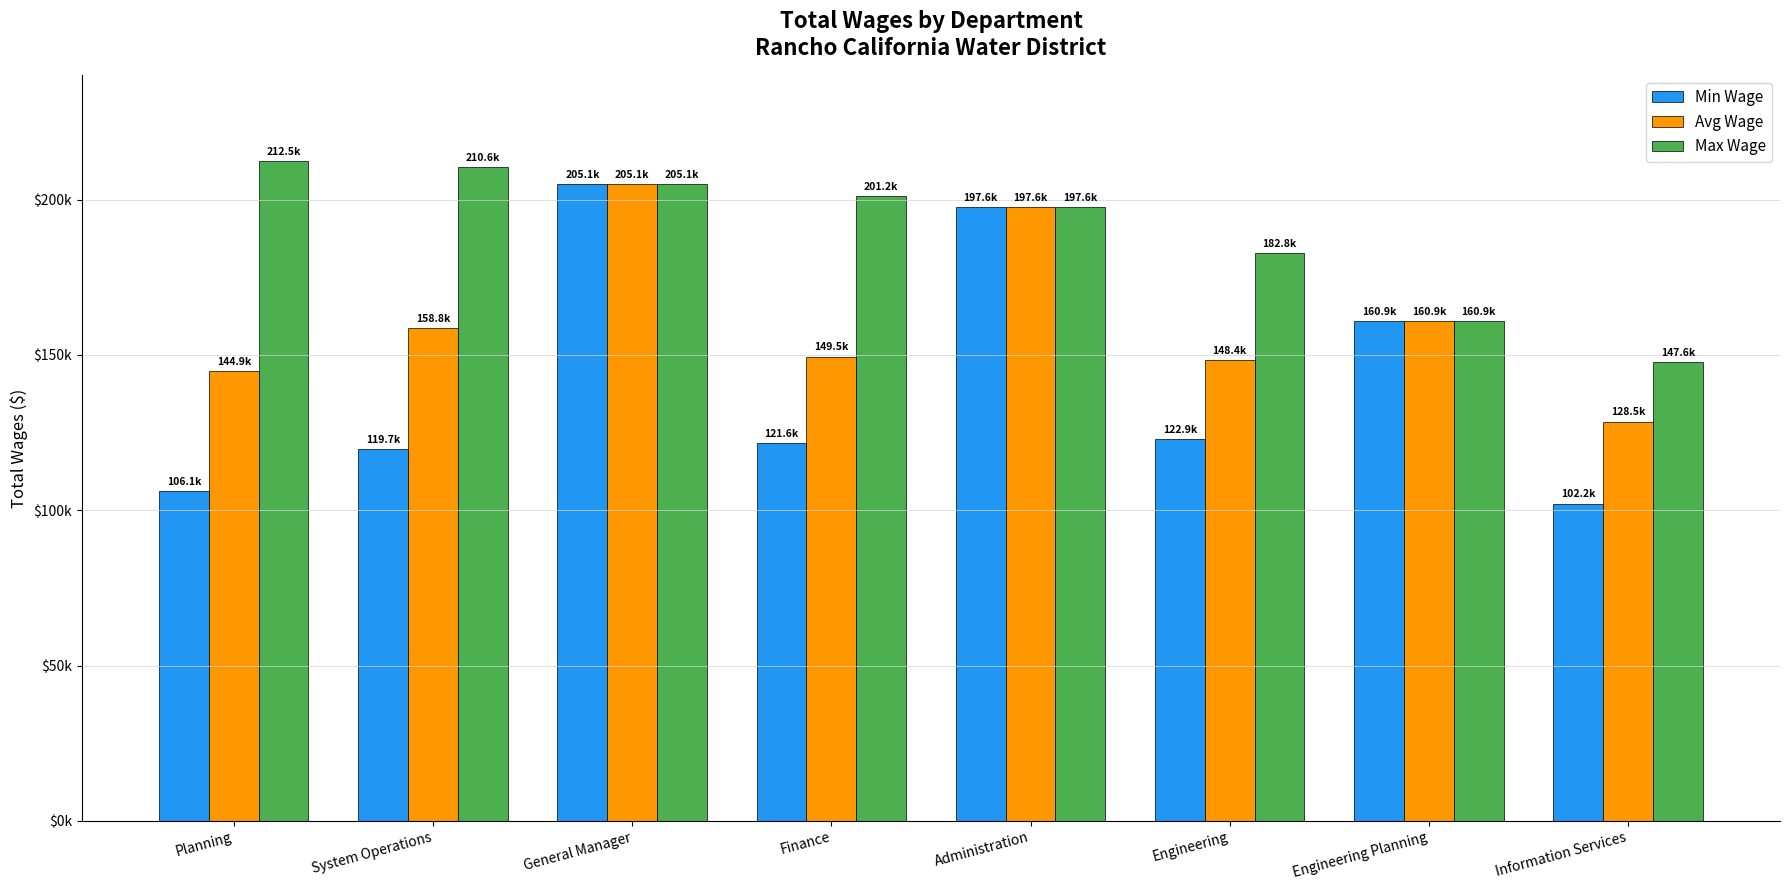

What are all the series names shown in the legend?

Min Wage, Avg Wage, Max Wage